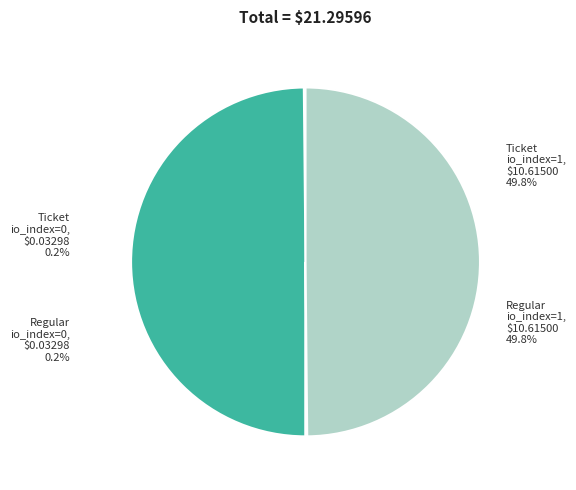

To the nearest percent, what percentage of the pie is Regular io_index=1?

50%